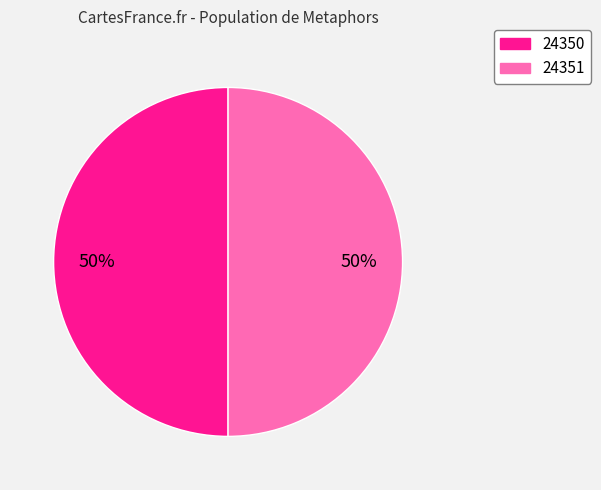

Combined, do 24350 and 24351 account for over 50%?

Yes